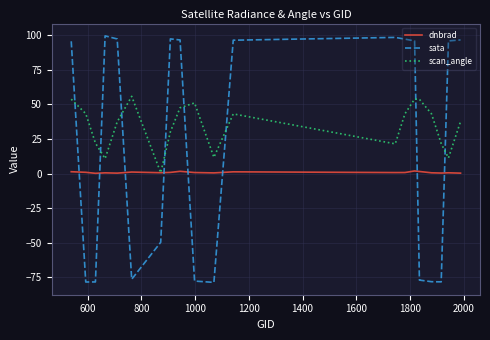

True or false: sata and scan_angle intersect in this chart.

True